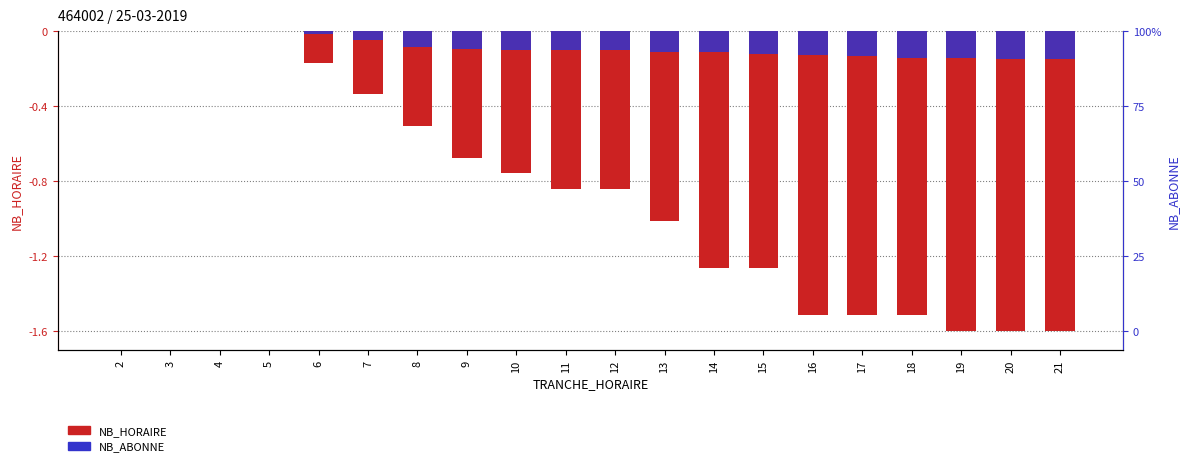

At how many categories does at least one series exceed -1?

20